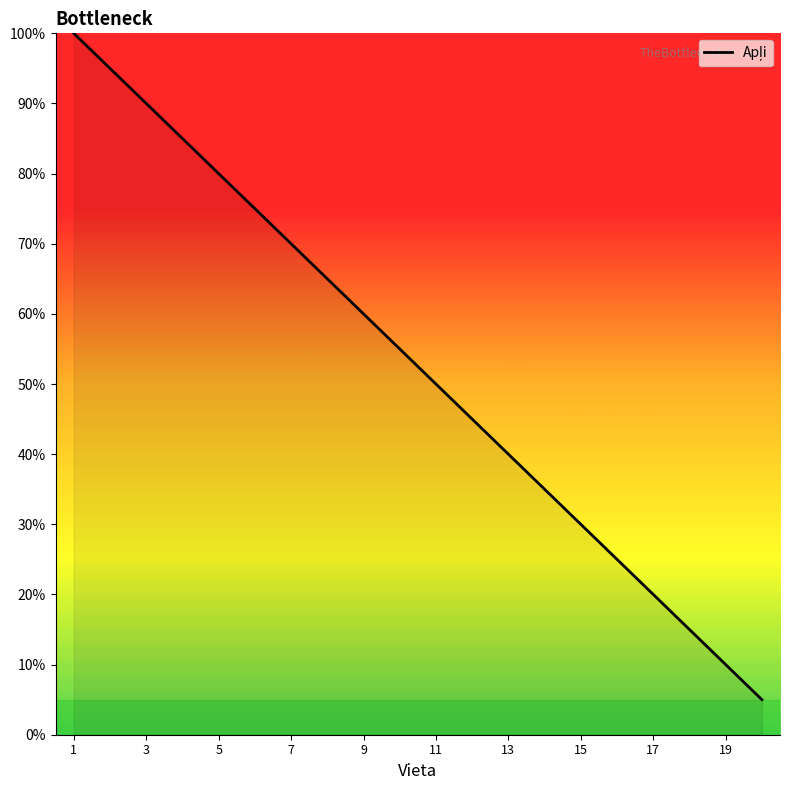

Does the chart have visible grid lines?

No